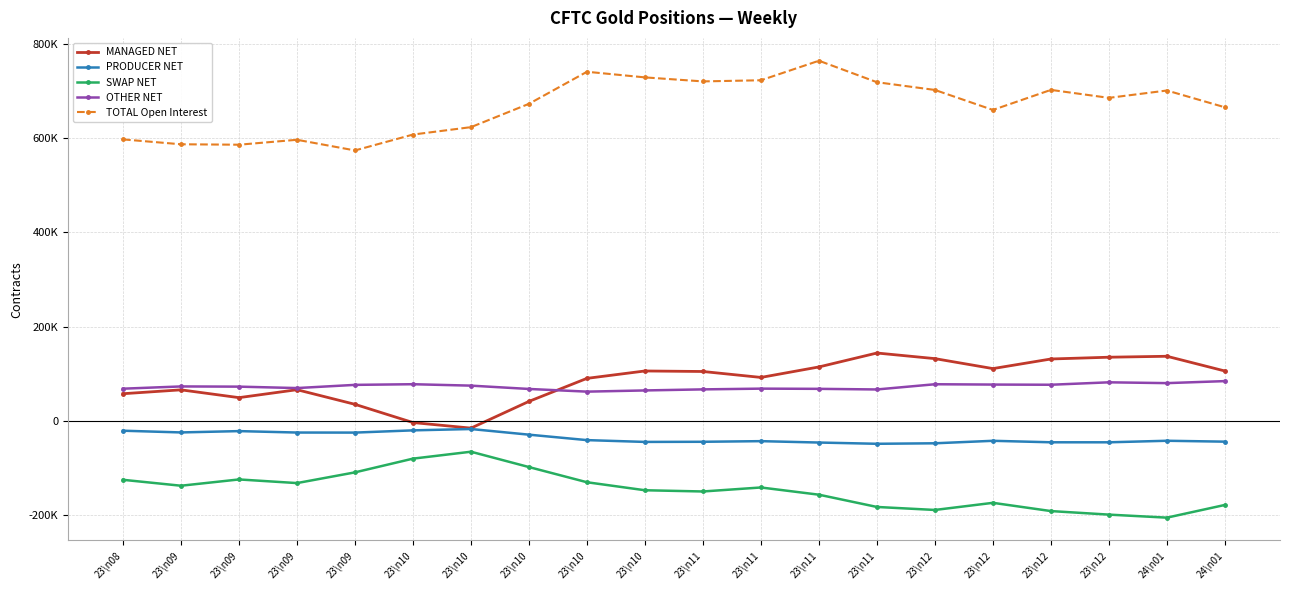

At which label does TOTAL Open Interest reach its minimum?

23\n09